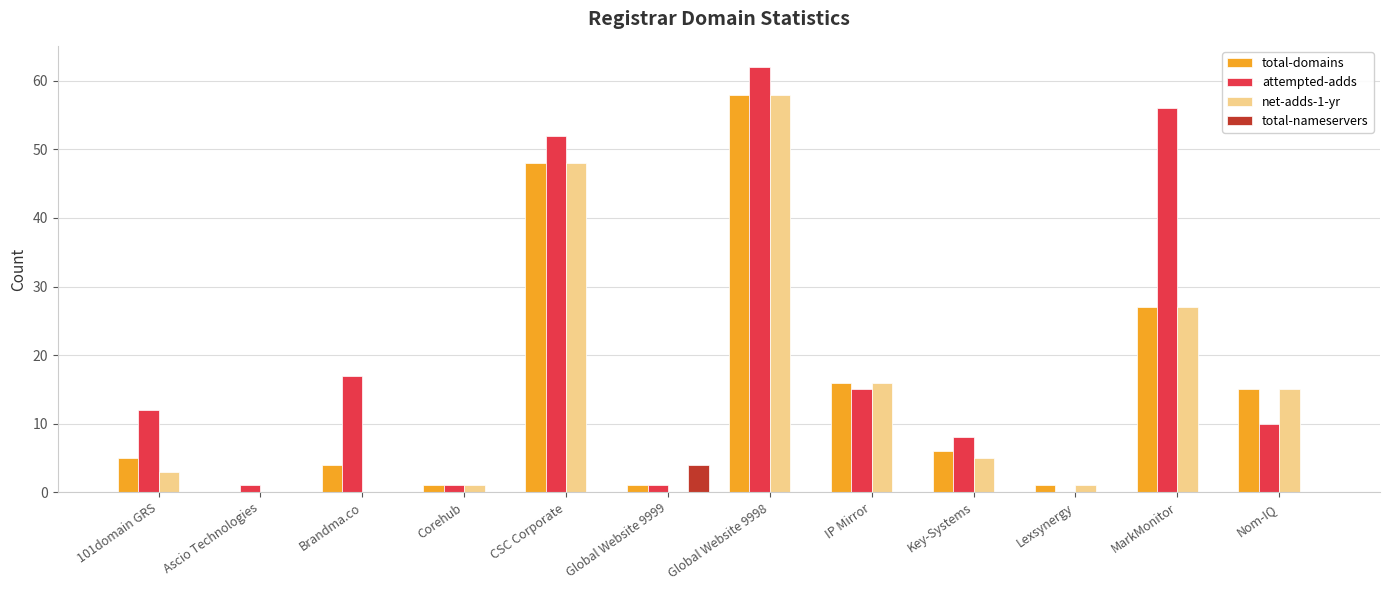

Which series changed the most between IP Mirror and Nom-IQ?

attempted-adds